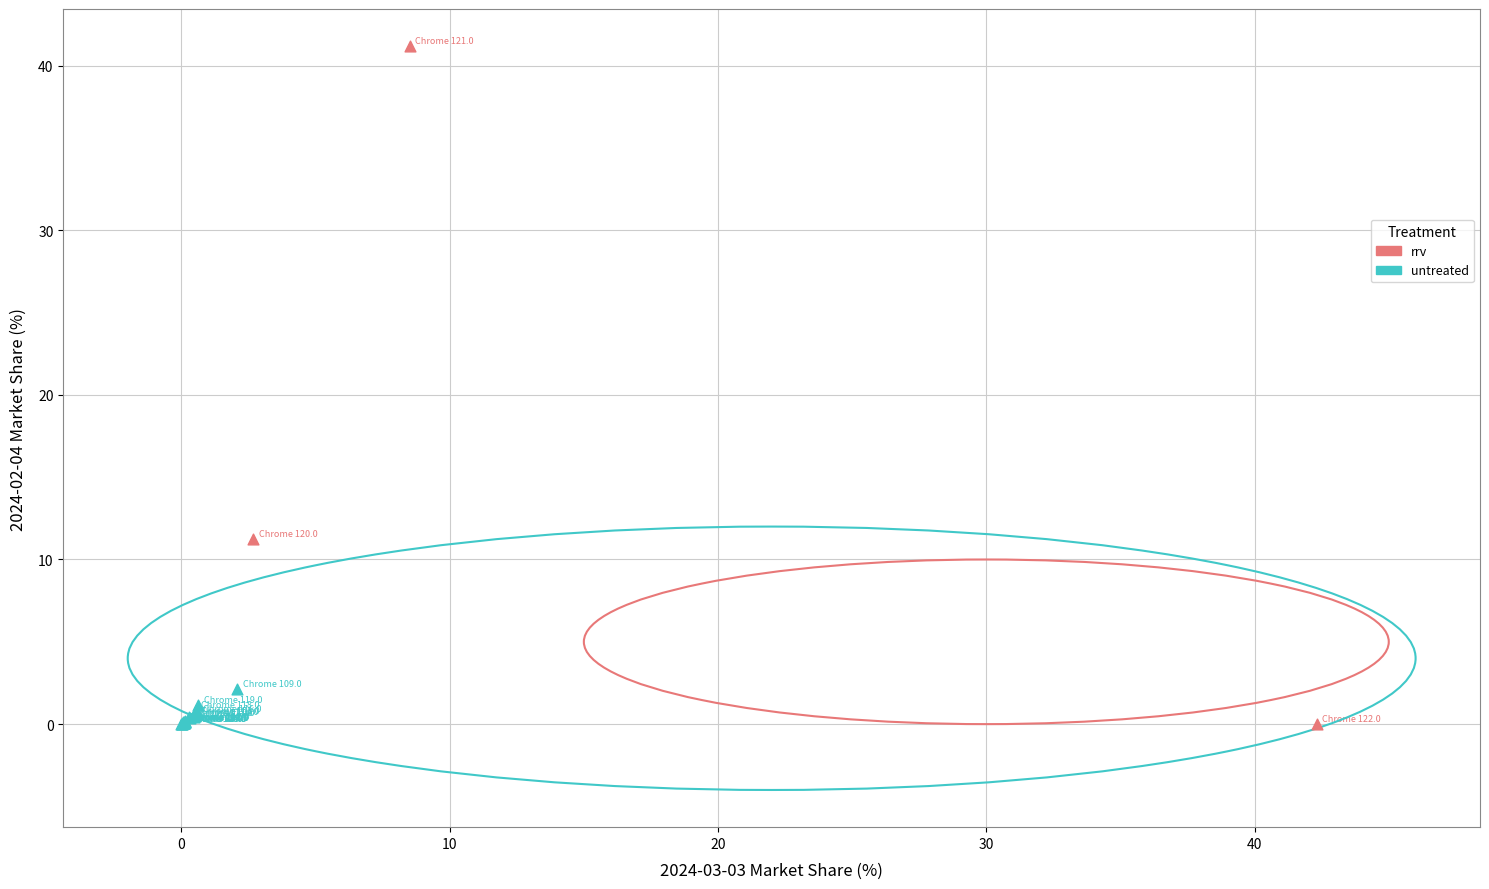

Which series contains the highest Y value?

rrv